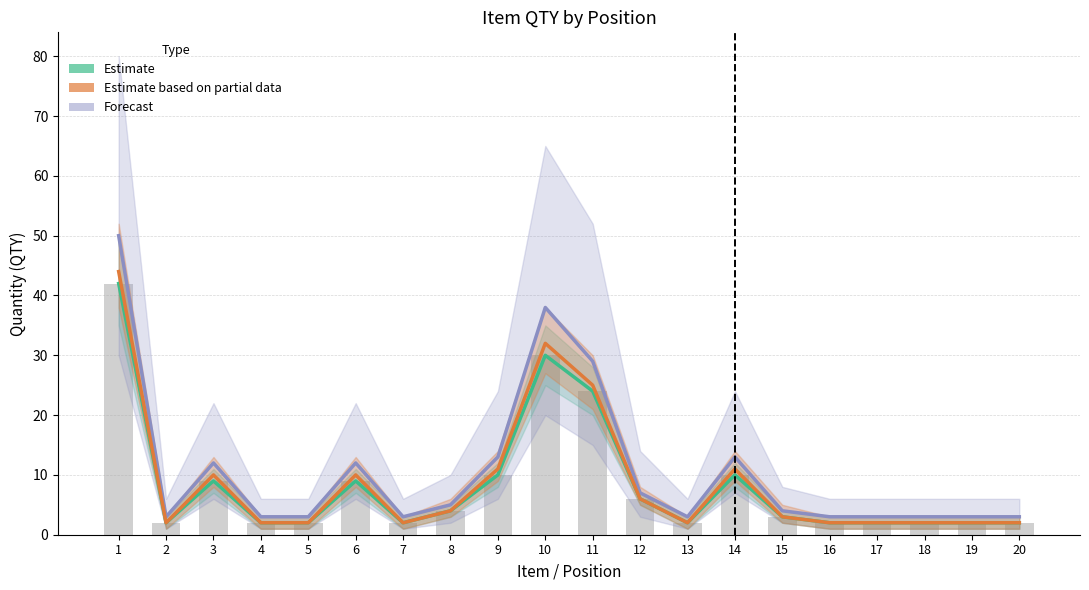

What is the value of the Estimate based on partial data bar at the 19th from the left?

2